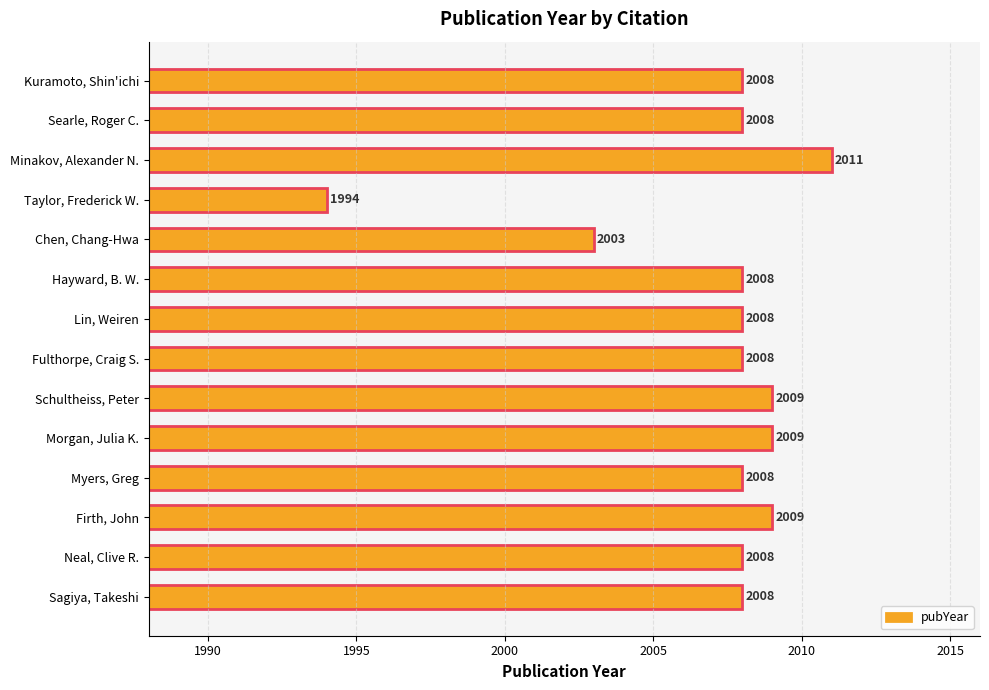

Does the chart contain stacked bars?

No